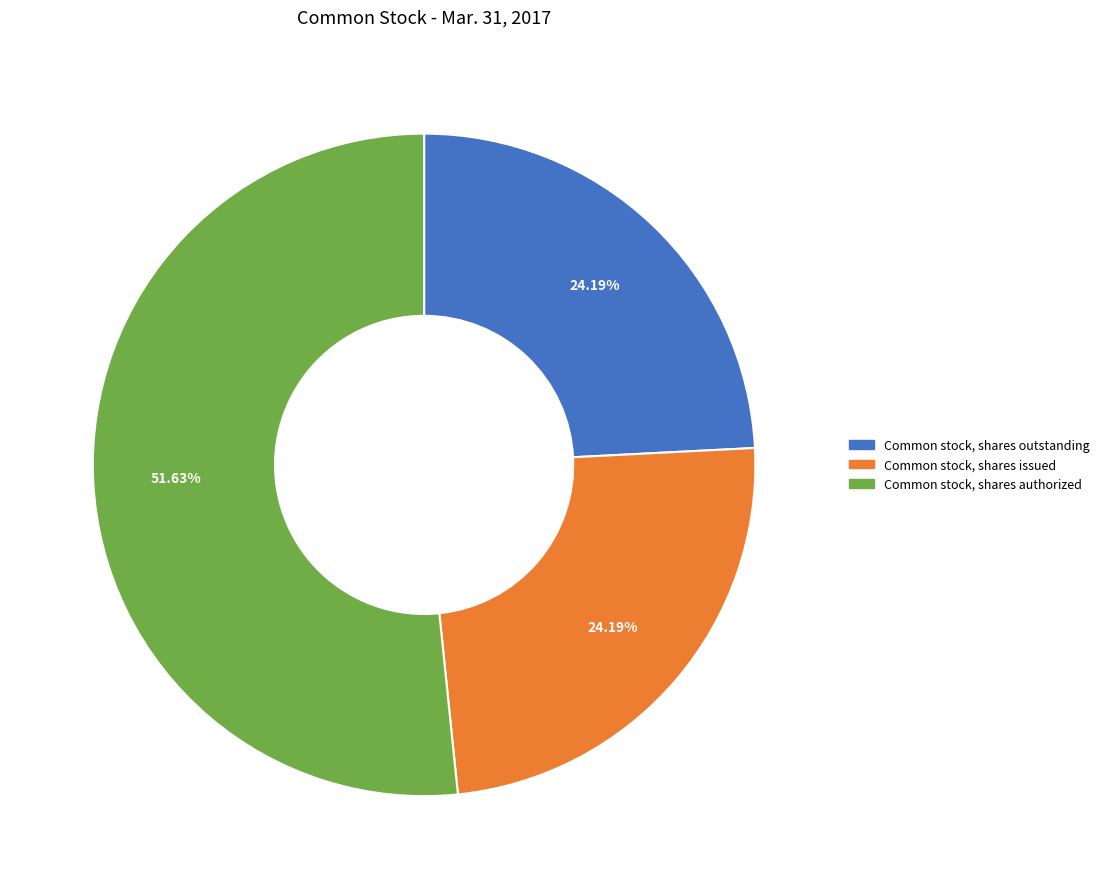

To the nearest percent, what is the difference between the largest and smallest slice percentages?

27%